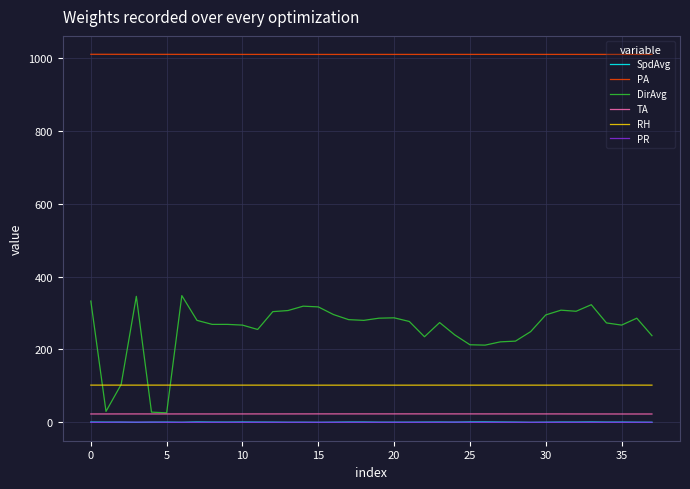

What is the sum of all RH values?

3880.0